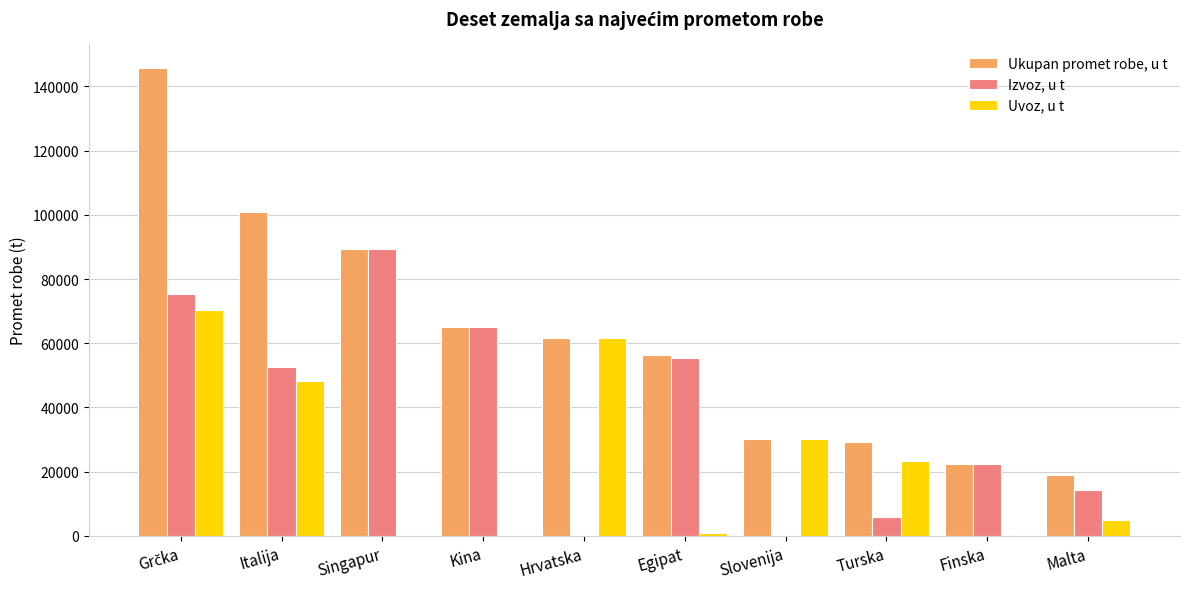

What are all the series names shown in the legend?

Ukupan promet robe, u t, Izvoz, u t, Uvoz, u t